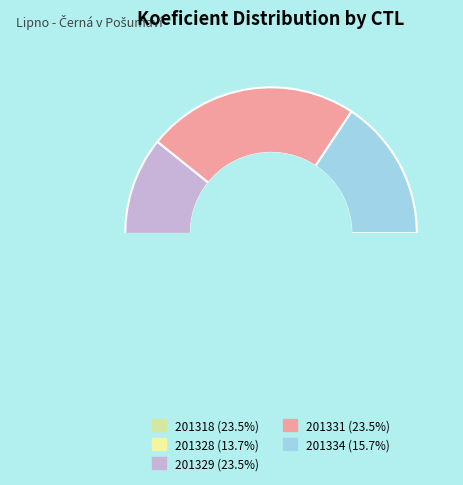

To the nearest percent, what is the combined percentage of 201329 and 201331?

47%